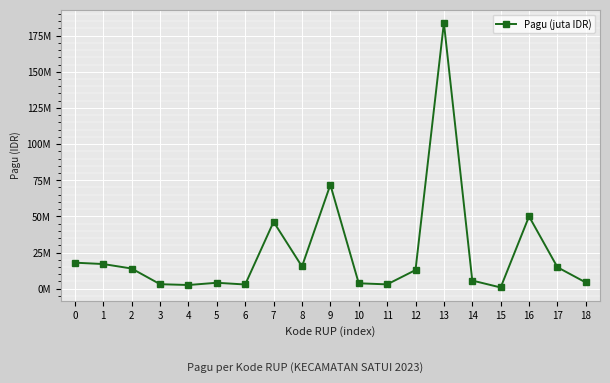

Which label corresponds to the largest value in the chart?

13